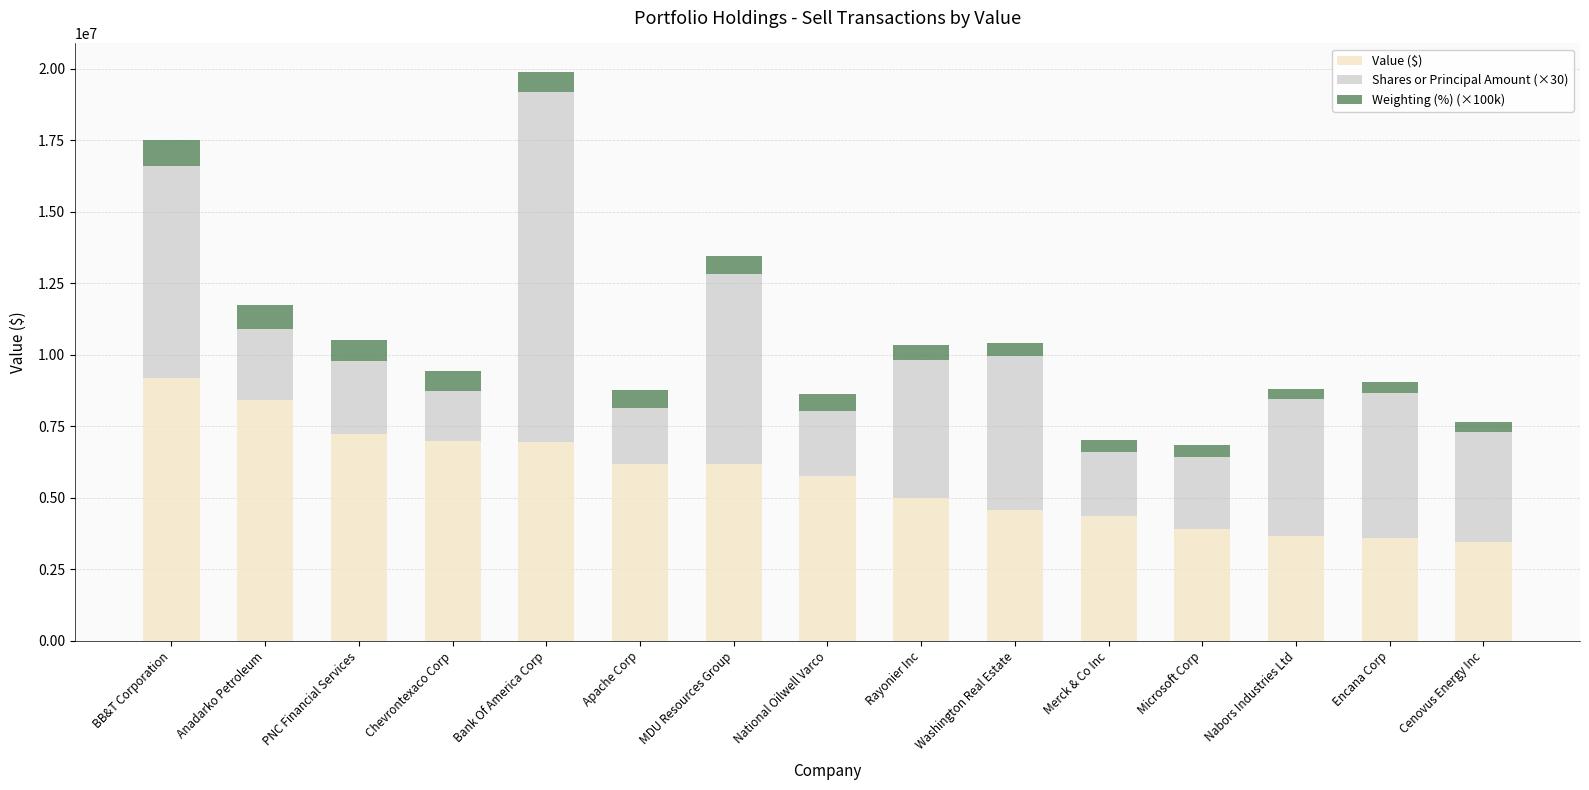

What is the maximum value for Value ($)?

9183000